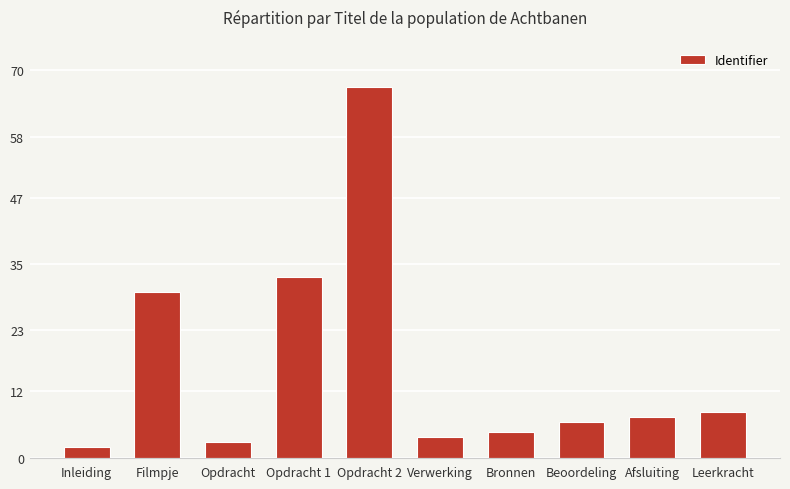

What is the approximate value at Opdracht 2?

67.0